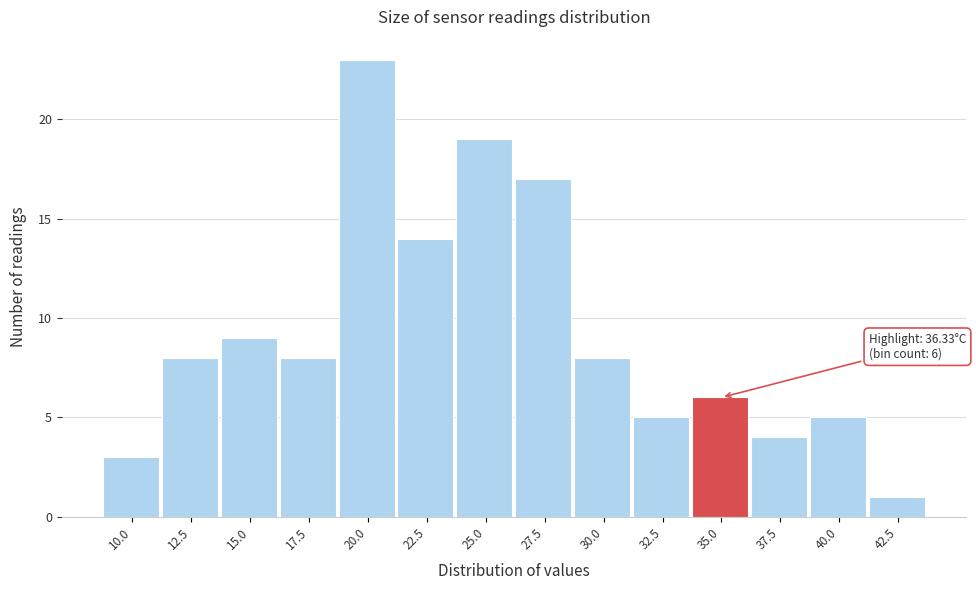

Reading left to right, extract all data points from this chart.

10.0=3	12.5=8	15.0=9	17.5=8	20.0=23	22.5=14	25.0=19	27.5=17	30.0=8	32.5=5	35.0=6	37.5=4	40.0=5	42.5=1